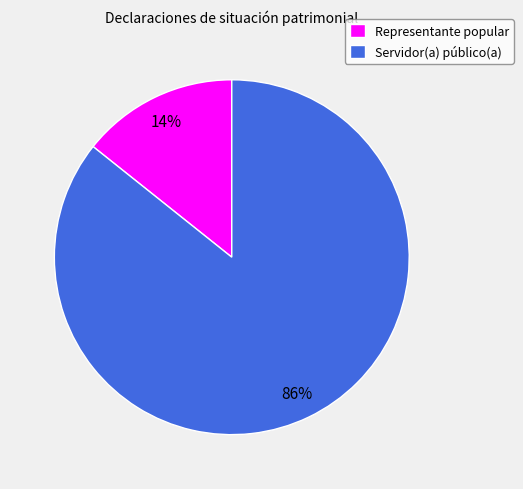

Between Servidor(a) público(a) and Representante popular, which is larger?

Servidor(a) público(a)